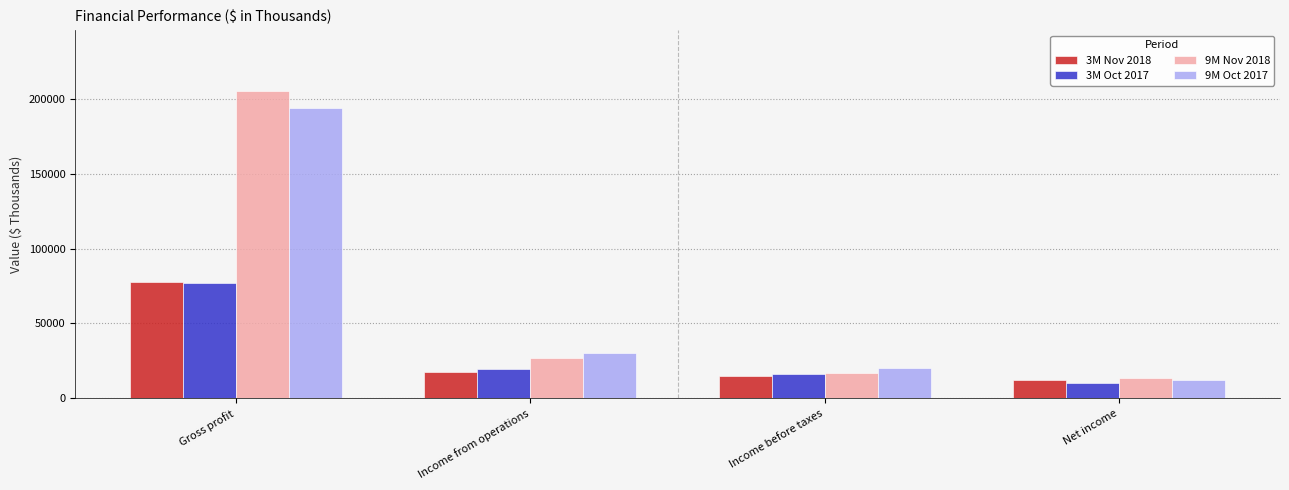

Read the 3M Oct 2017 value at Income before taxes, to the nearest 50.

16050